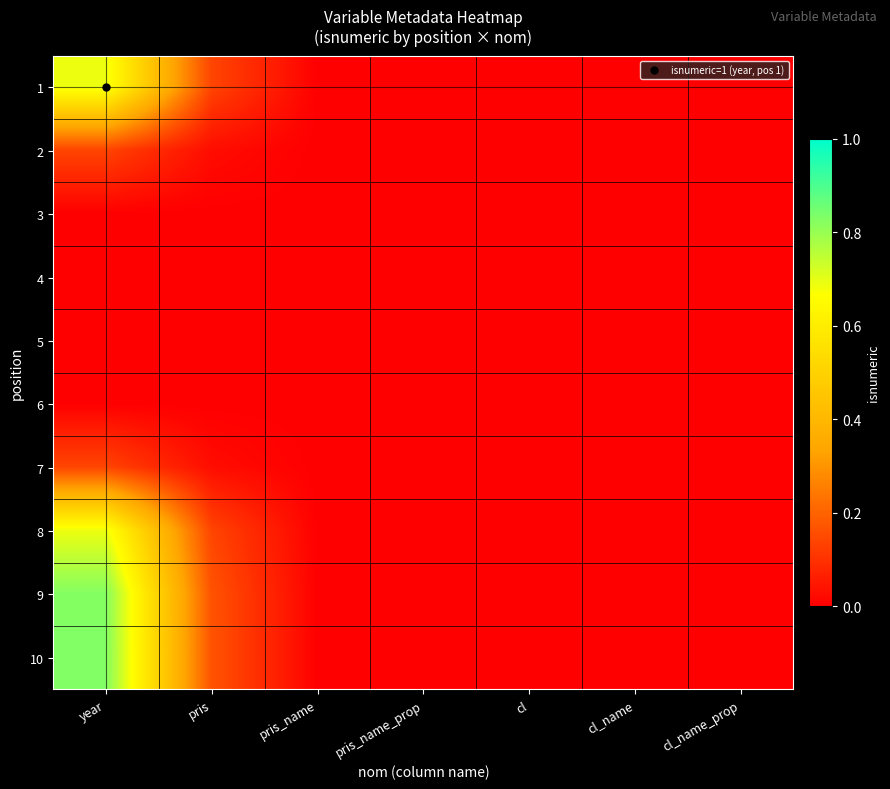

Which series has the widest spread of values?

10